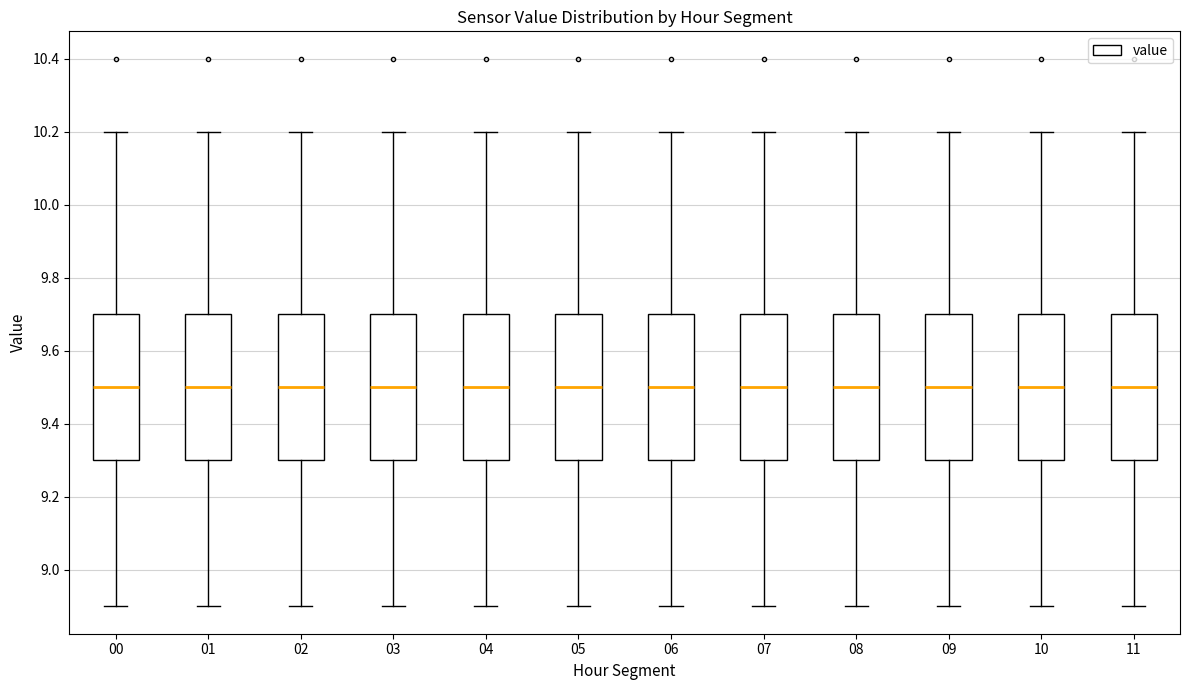

Reading left to right, read every box against the y-axis: the position of its median line, the range the box covers, and the ends of its whiskers. The values are not printed on the chart, so give them approximately, as read against the axis.

00: median 9.5, box 9.3 to 9.7, whiskers 8.9 to 10.2
01: median 9.5, box 9.3 to 9.7, whiskers 8.9 to 10.2
02: median 9.5, box 9.3 to 9.7, whiskers 8.9 to 10.2
03: median 9.5, box 9.3 to 9.7, whiskers 8.9 to 10.2
04: median 9.5, box 9.3 to 9.7, whiskers 8.9 to 10.2
05: median 9.5, box 9.3 to 9.7, whiskers 8.9 to 10.2
06: median 9.5, box 9.3 to 9.7, whiskers 8.9 to 10.2
07: median 9.5, box 9.3 to 9.7, whiskers 8.9 to 10.2
08: median 9.5, box 9.3 to 9.7, whiskers 8.9 to 10.2
09: median 9.5, box 9.3 to 9.7, whiskers 8.9 to 10.2
10: median 9.5, box 9.3 to 9.7, whiskers 8.9 to 10.2
11: median 9.5, box 9.3 to 9.7, whiskers 8.9 to 10.2